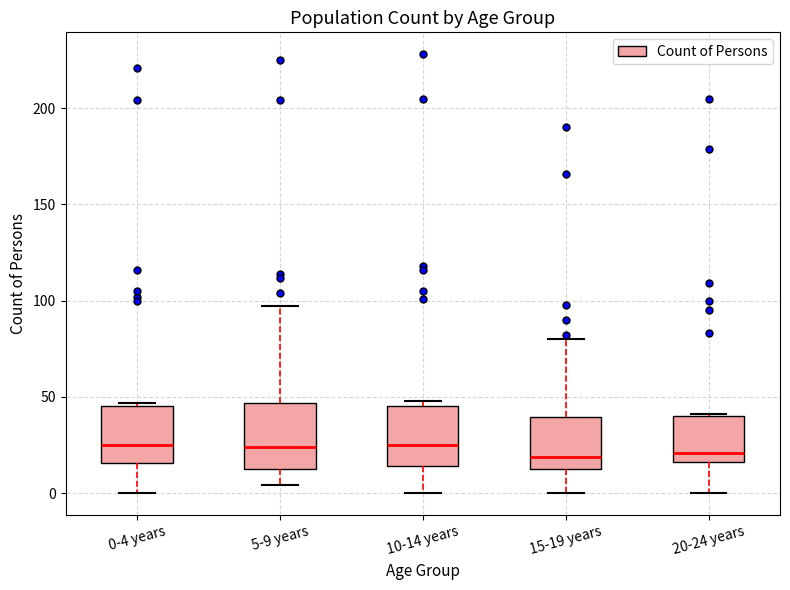

Where does the median line of the box for 20-24 years sit on the y-axis? The values are not printed on the chart, so give them approximately, as read against the axis.

20